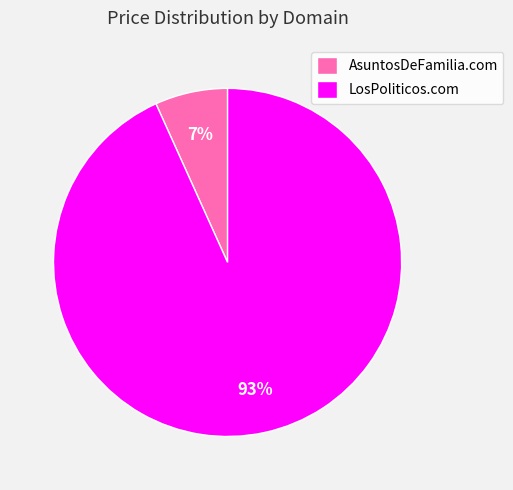

The LosPoliticos.com slice represents 93% of the pie. True or false?

True